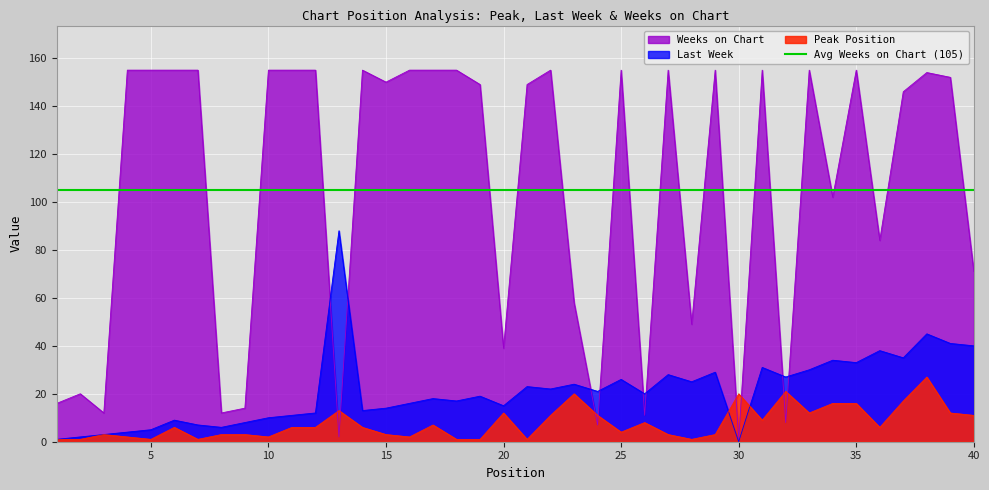

Rank the series at 23 from lowest to highest value.

Peak Position, Last Week, Weeks on Chart